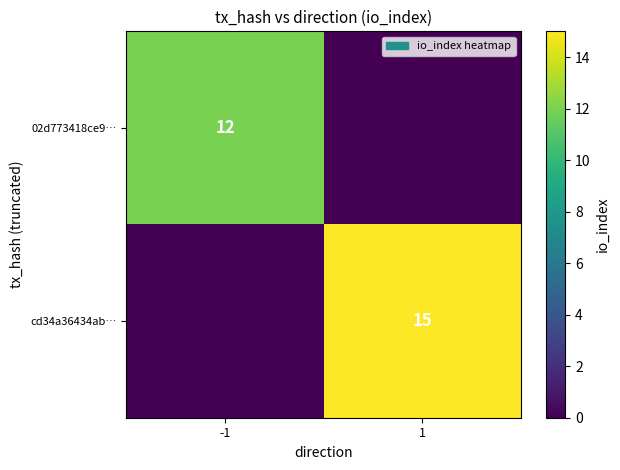

Is the value of 02d773418ce9… at -1 greater than the value of cd34a36434ab… at 1?

No